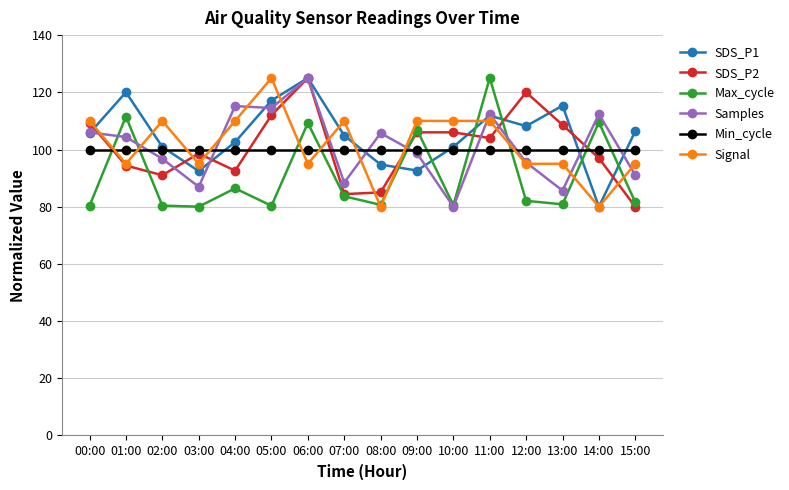

What is the difference between the second highest and second lowest values in the SDS_P2 series?

35.6